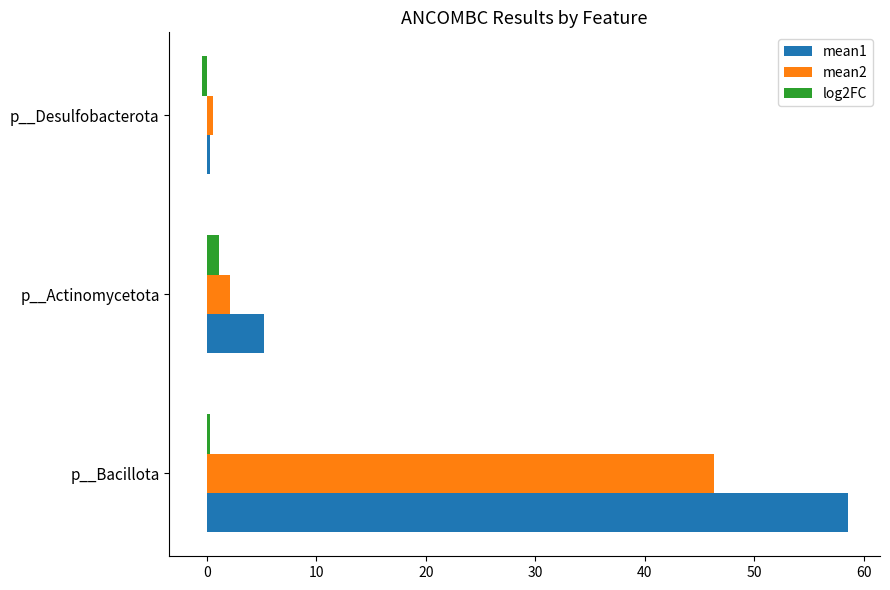

Rank the series by their average value, from lowest to highest.

log2FC, mean2, mean1